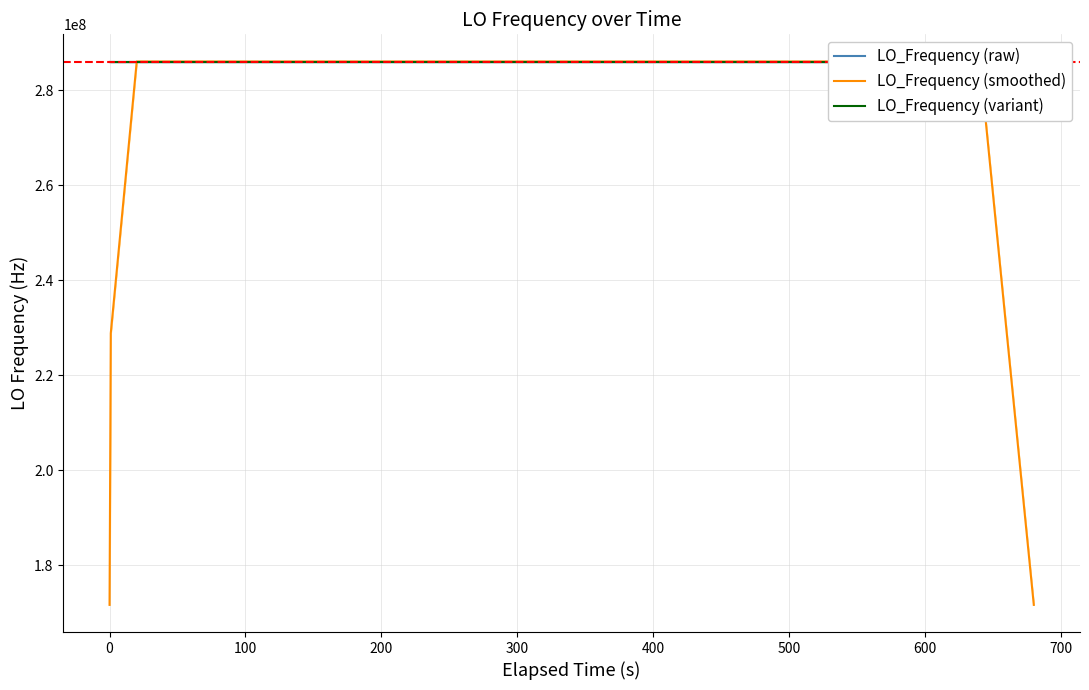

True or false: LO_Frequency (variant) has more than 2 interior local peaks.

True